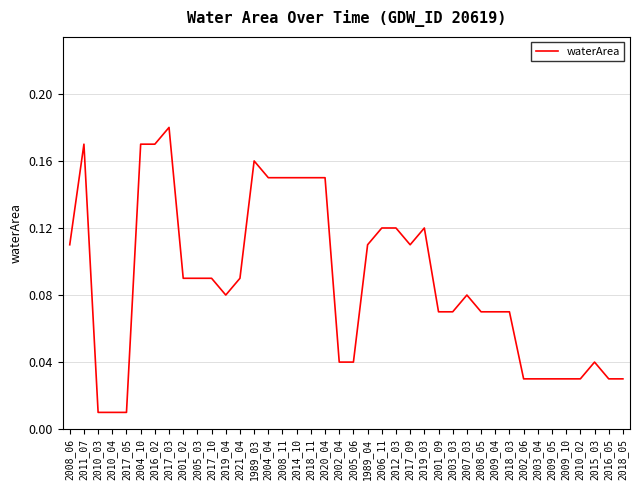

The chart shows a value of 0.2 at 2019_03. True or false?

False